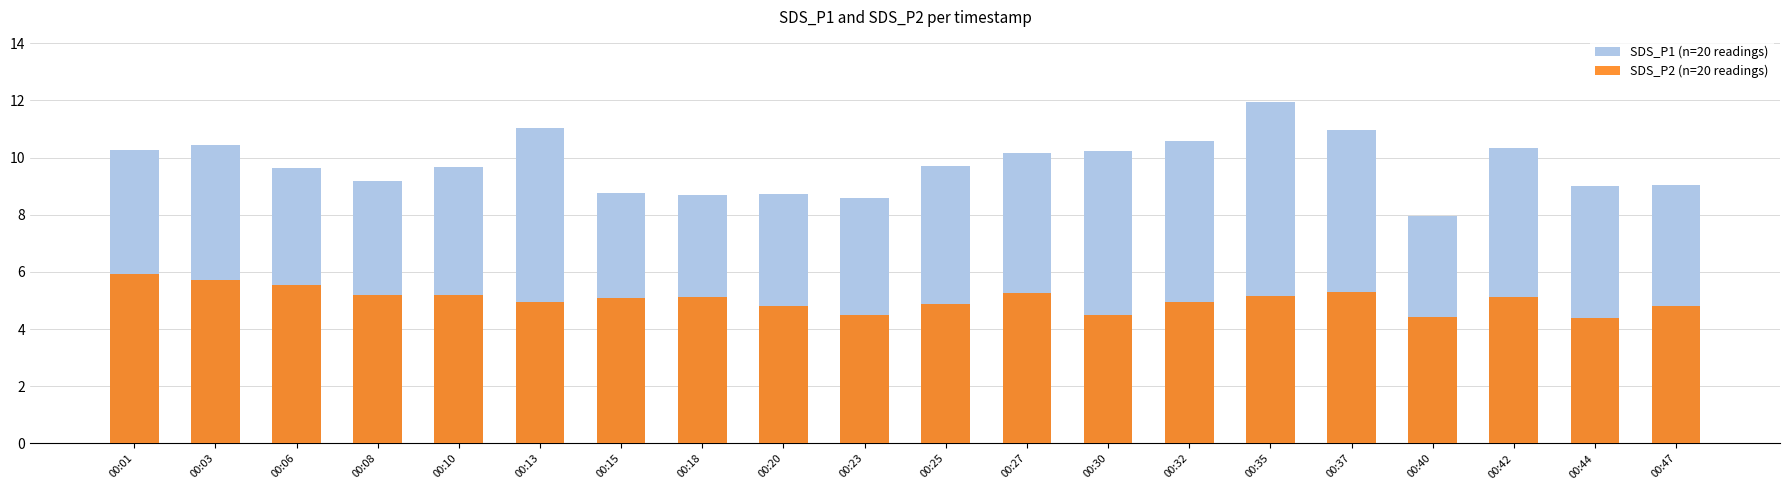

What is the average value of the SDS_P2 series?

5.0